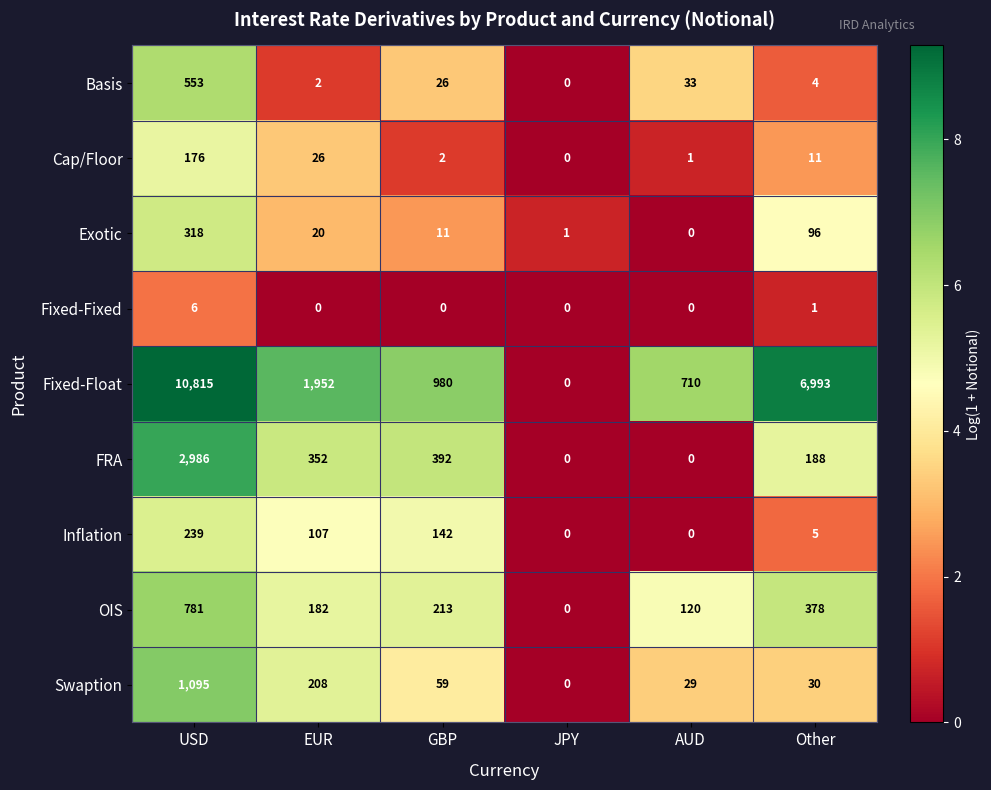

What is the difference between the highest and lowest values at AUD?

710